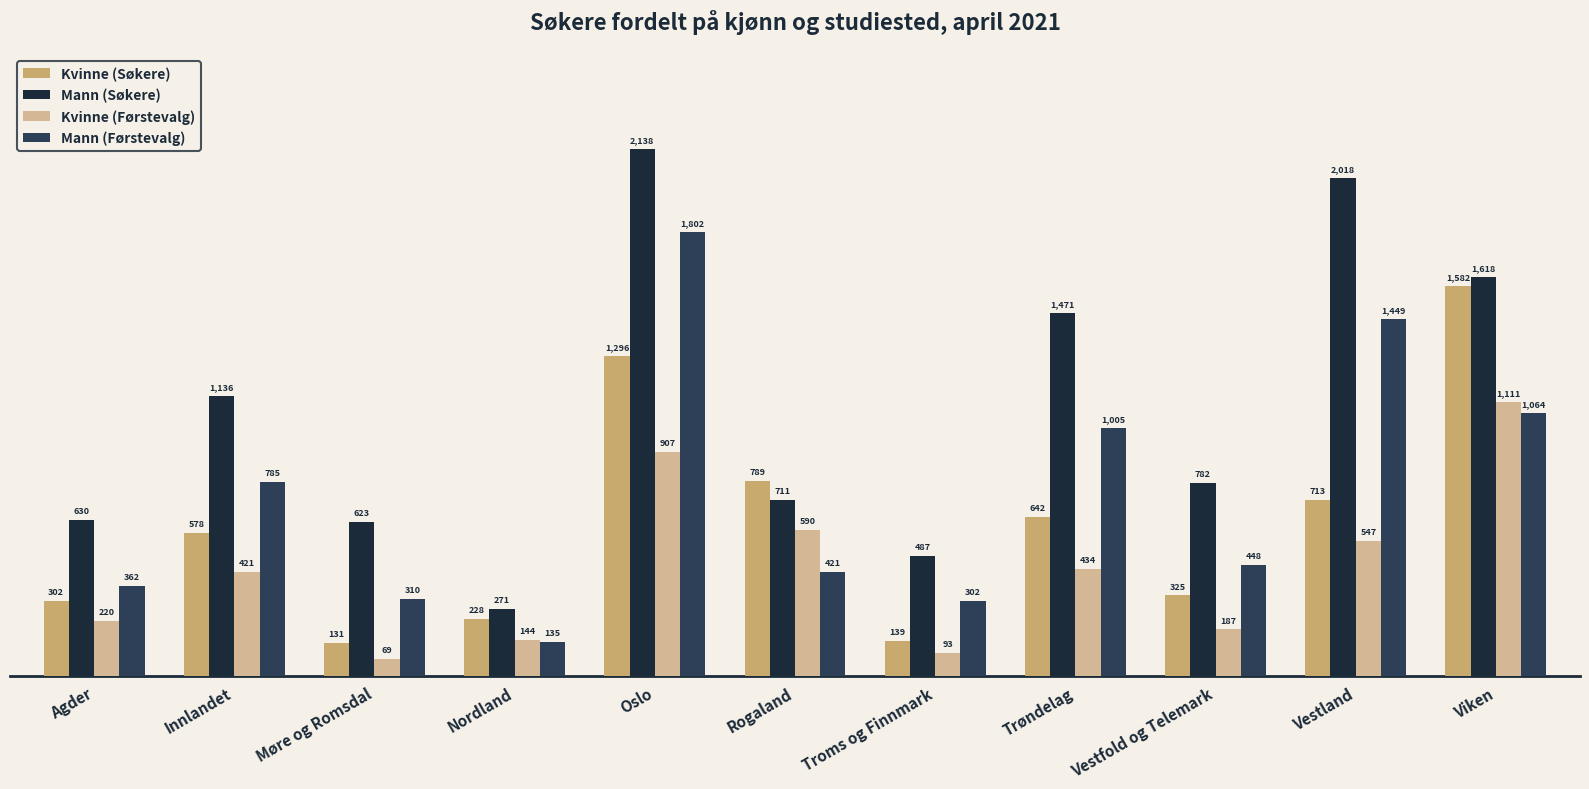

Which series has the widest spread of values?

Mann (Søkere)